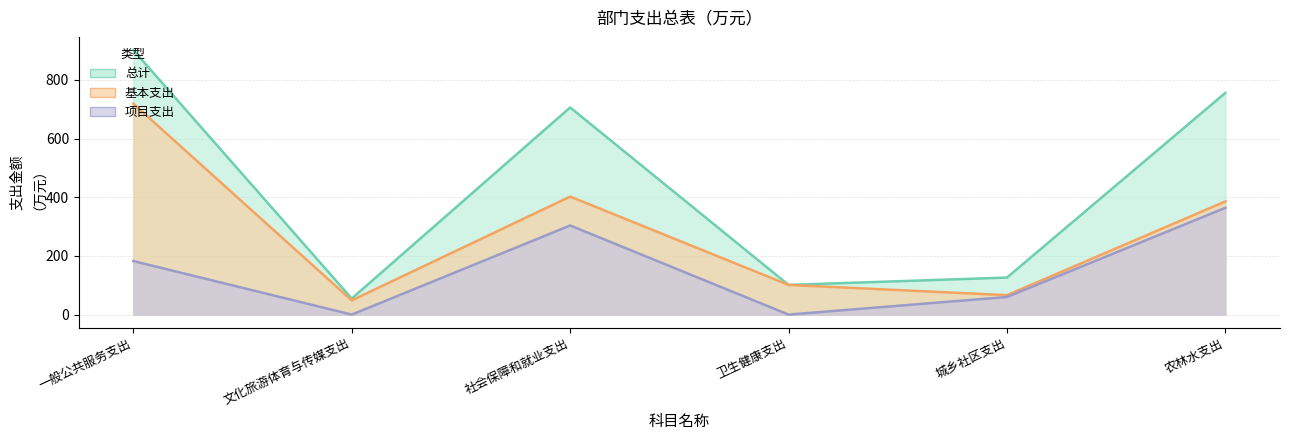

List the series in order of their overall mean, lowest first.

项目支出, 基本支出, 总计